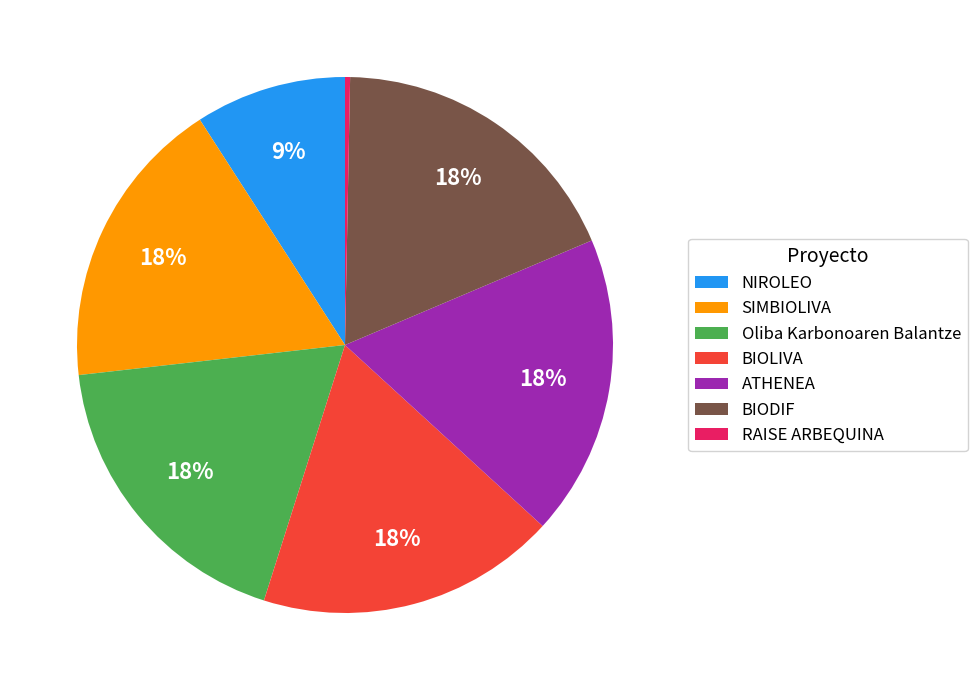

Between ATHENEA and NIROLEO, which is larger?

ATHENEA